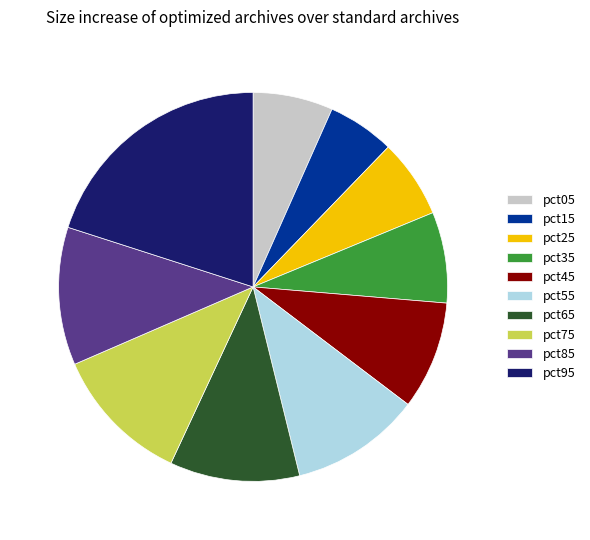

Which slice is the smallest?

pct15